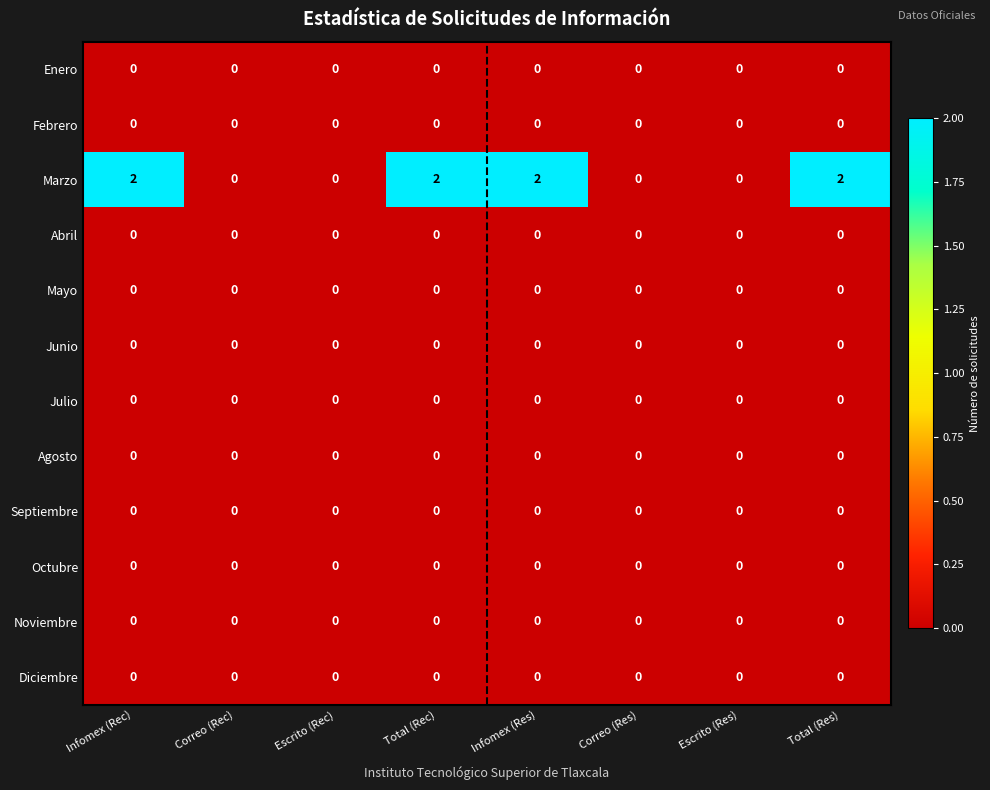

Which series has the largest total across all categories?

Marzo